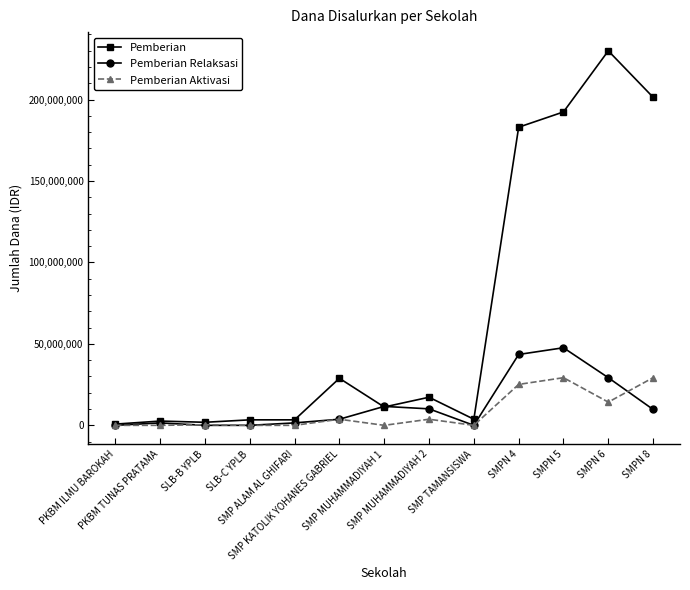

Which series has the largest total across all categories?

Pemberian